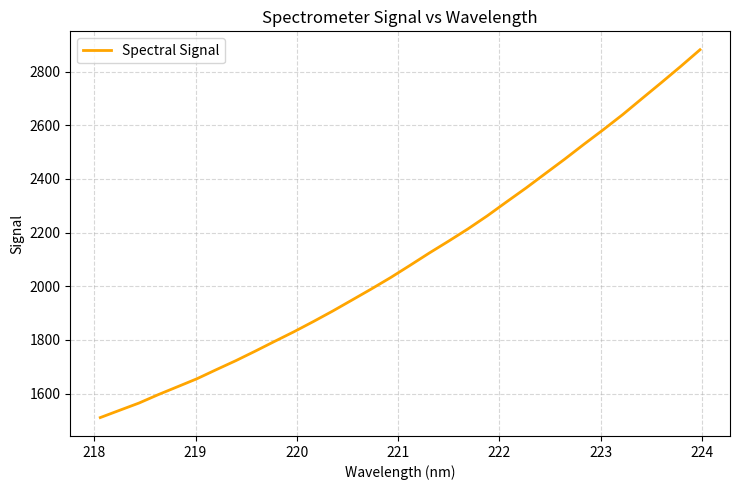

What is the smallest value displayed?

1510.5